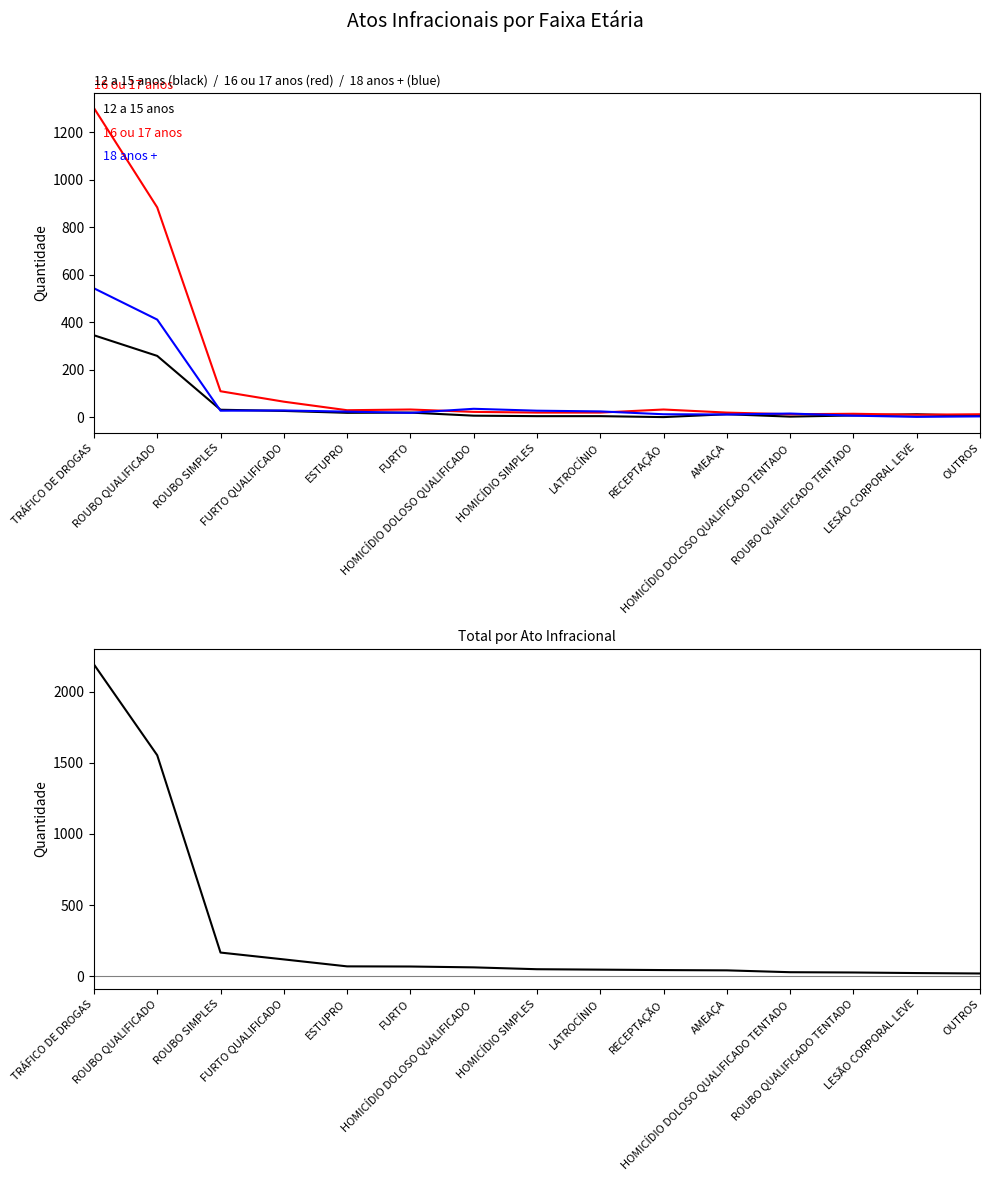

True or false: 16 ou 17 anos has more than 1 interior local peaks.

True